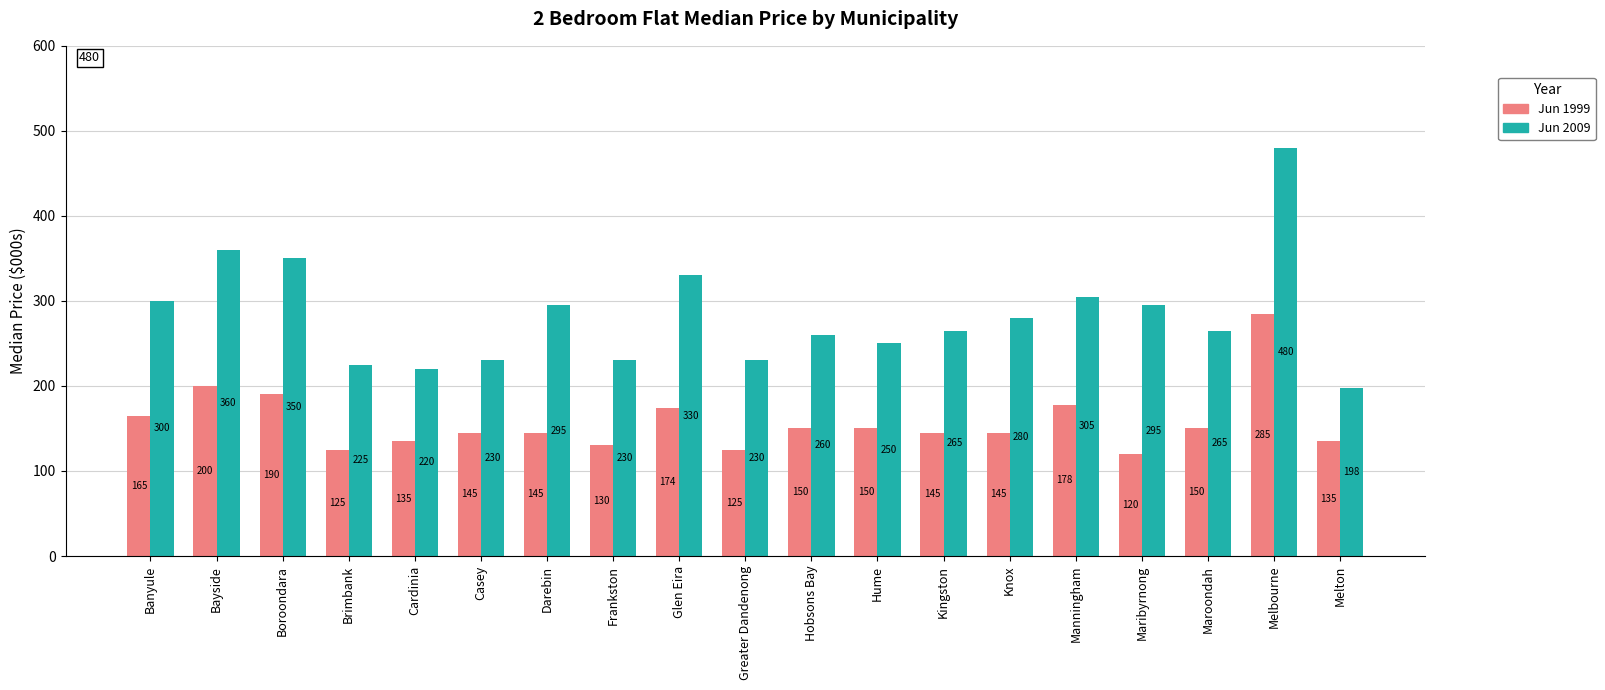

Read the Jun 2009 value at Hobsons Bay, to the nearest 5.

260